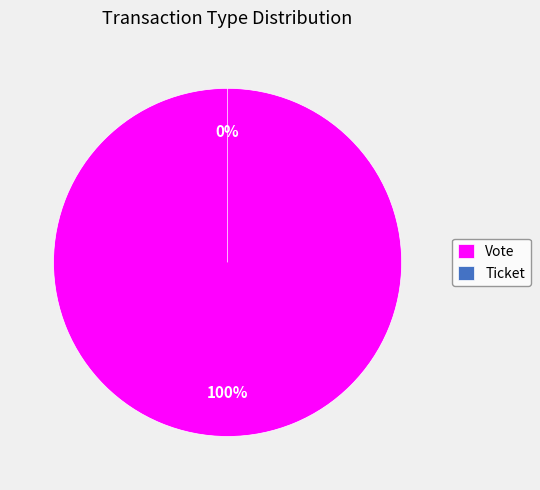

To the nearest percent, what portion does Vote represent?

100%